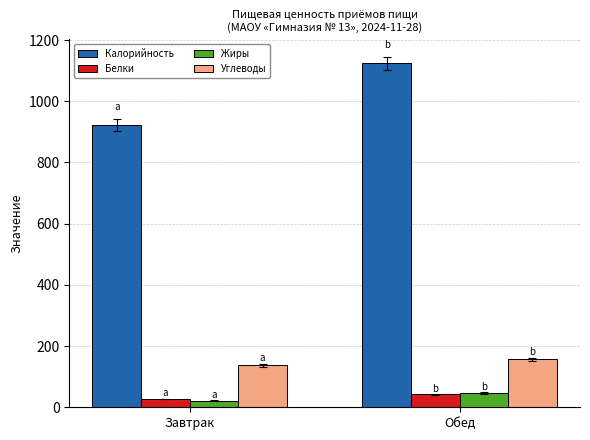

True or false: Углеводы has a value of 137.5 at Завтрак.

True